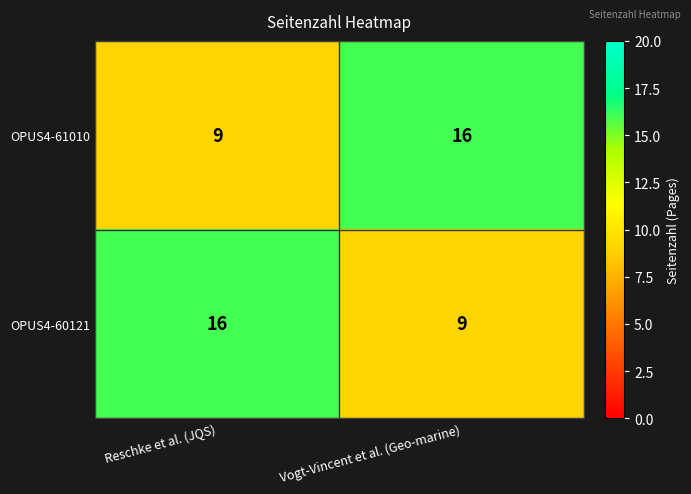

Which category has the highest value in the OPUS4-60121 series?

Reschke et al. (JQS)